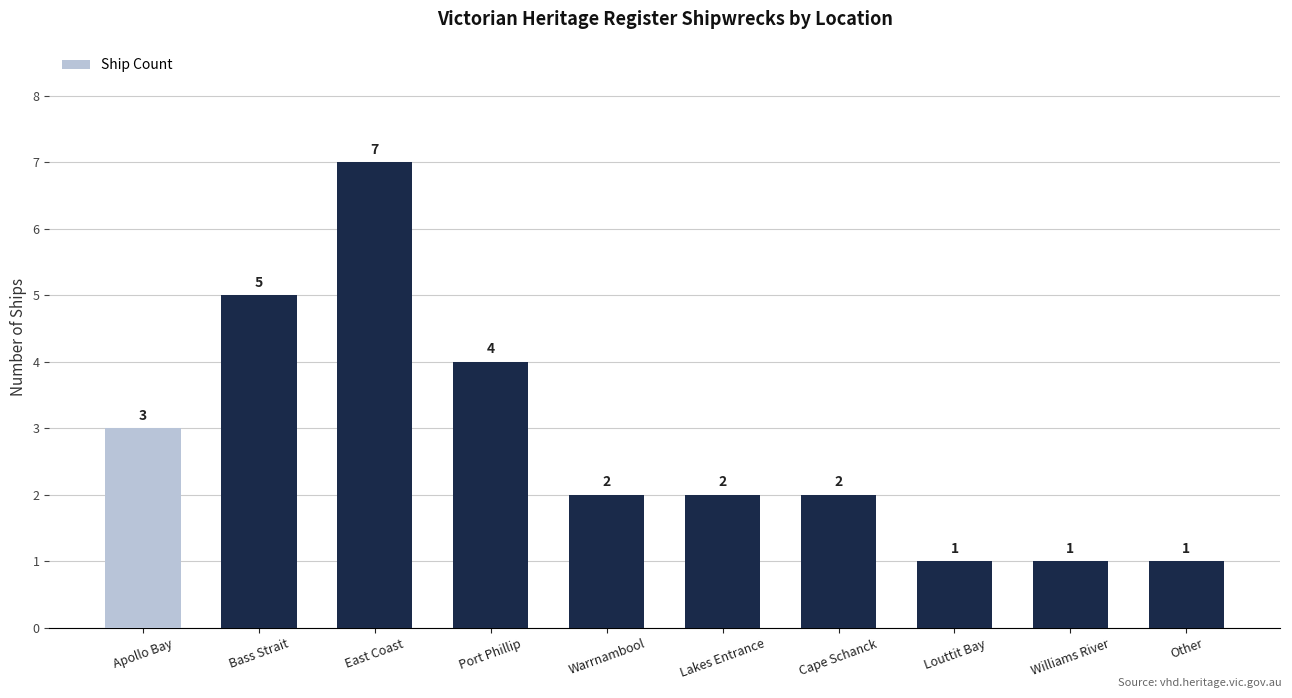

Reading right to left, what are all the values shown in this chart?

Other=1	Williams River=1	Louttit Bay=1	Cape Schanck=2	Lakes Entrance=2	Warrnambool=2	Port Phillip=4	East Coast=7	Bass Strait=5	Apollo Bay=3